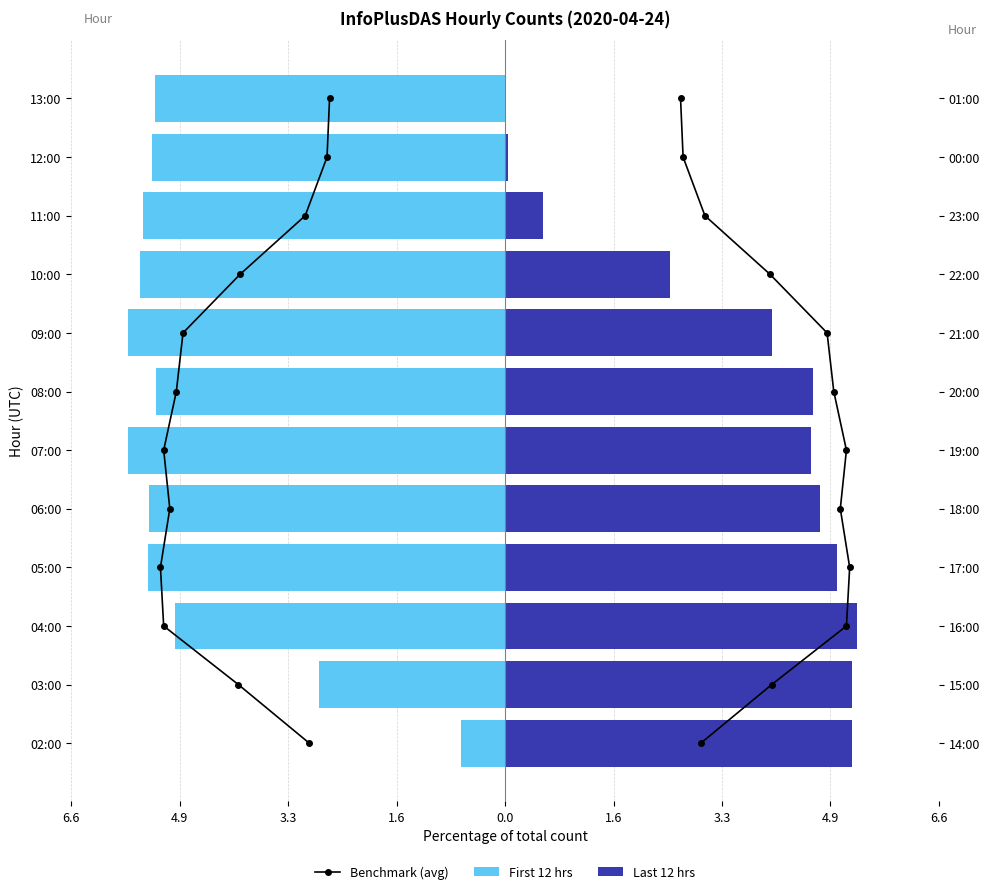

Rank the series at 4.9 from lowest to highest value.

First 12 hrs, Benchmark (avg), Last 12 hrs